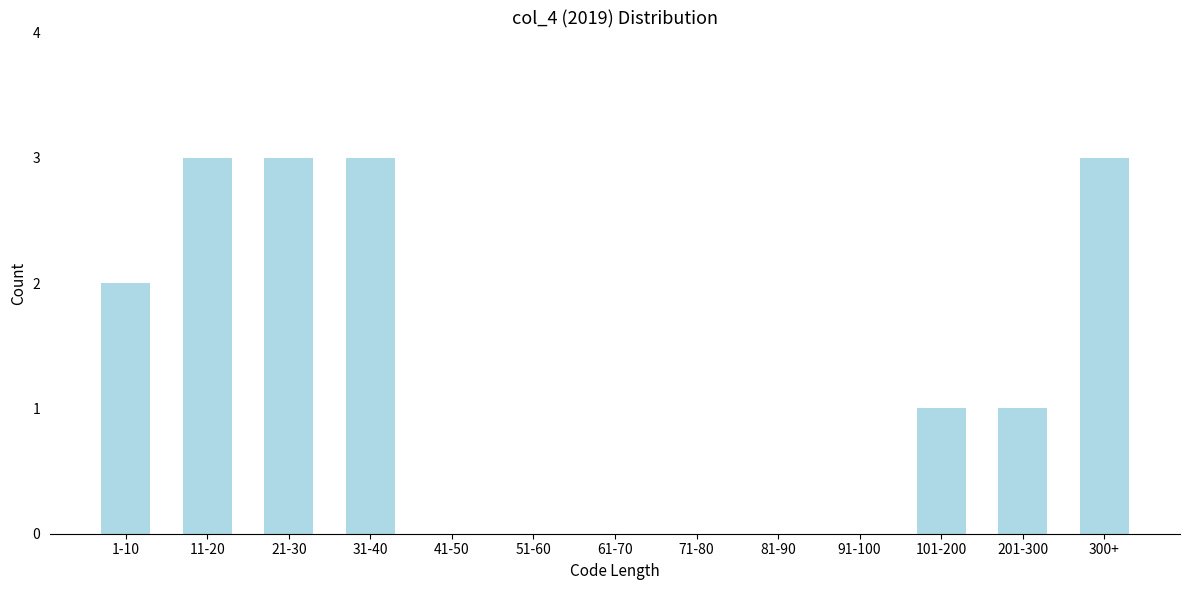

Reading left to right, list all the values displayed in this chart.

1-10=2	11-20=3	21-30=3	31-40=3	41-50=0	51-60=0	61-70=0	71-80=0	81-90=0	91-100=0	101-200=1	201-300=1	300+=3